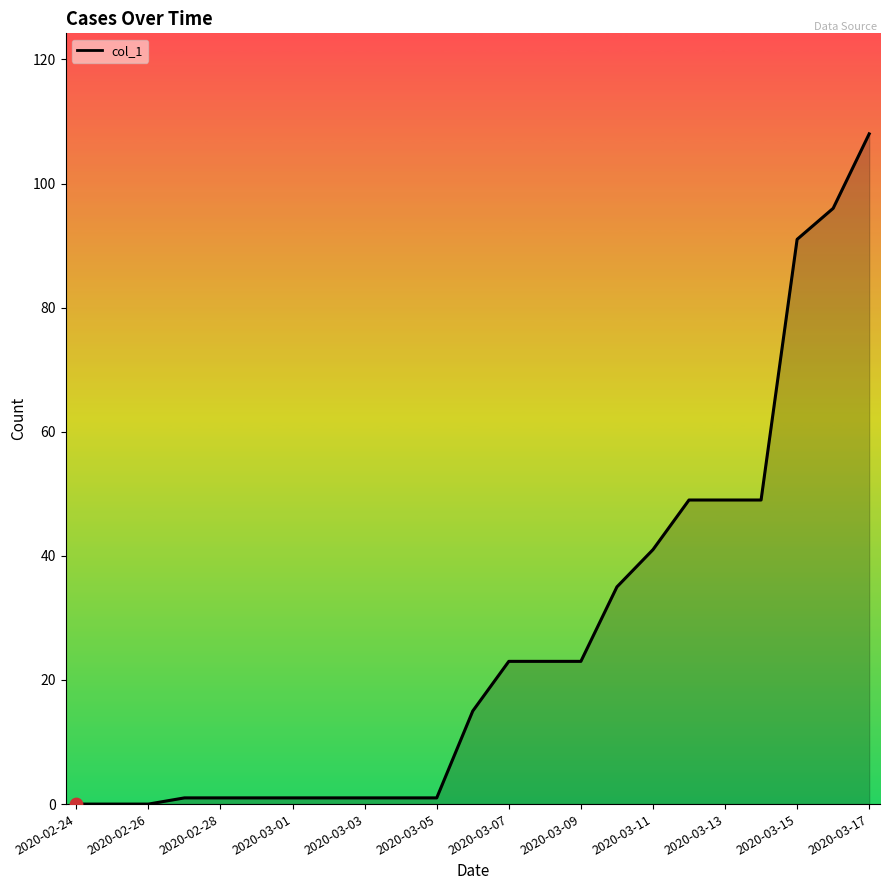

What is the difference between the maximum and minimum values?

108